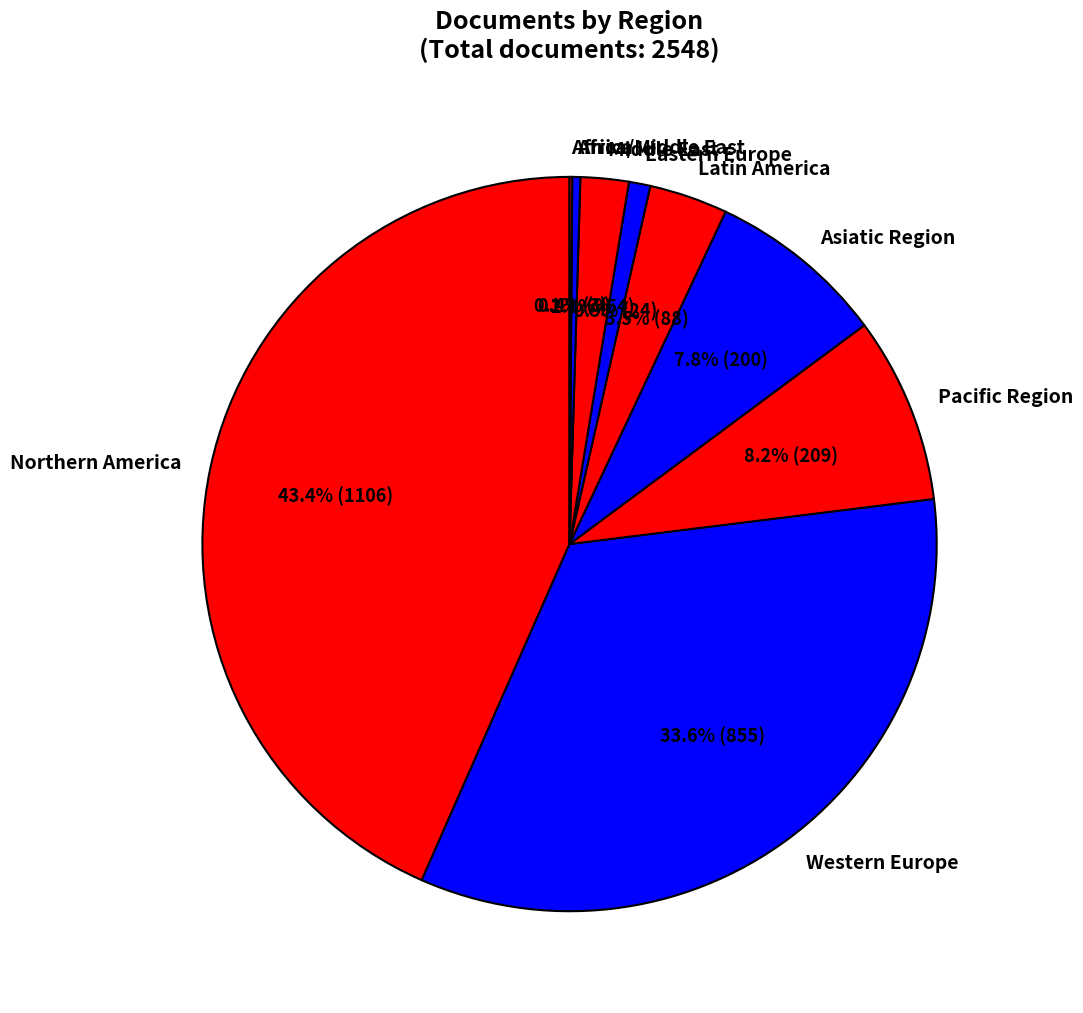

Is it true that Western Europe is 19% of the pie?

False